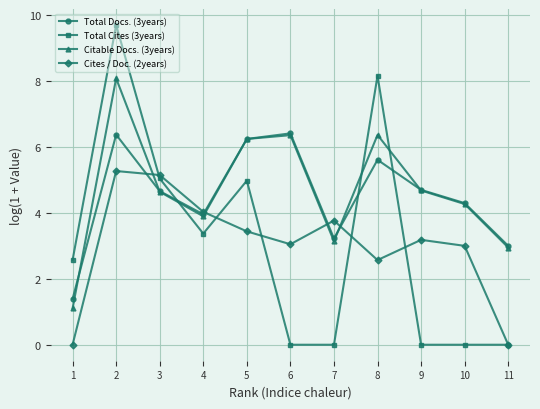

Where is Cites / Doc. (2years) nearest to the value 2?

8